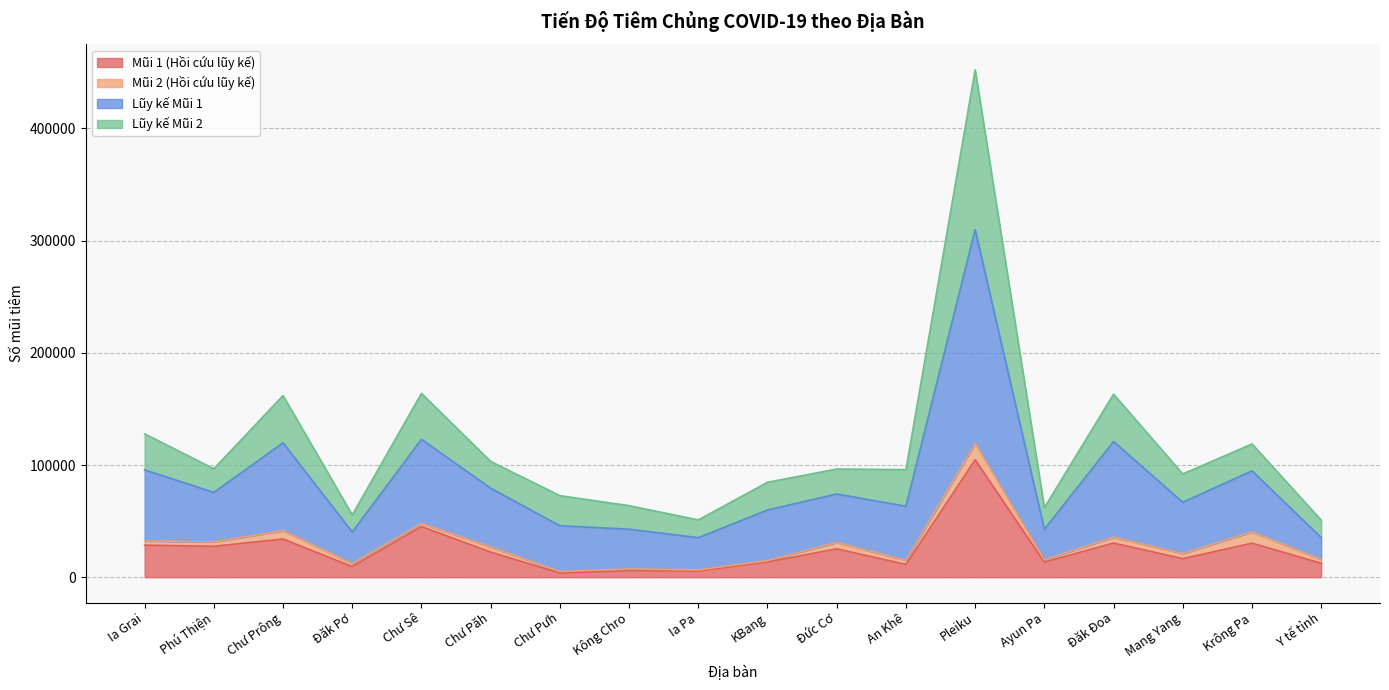

What is the approximate value of Mũi 1 (Hồi cứu lũy kế) at Đăk Đoa, to the nearest 50?

30400